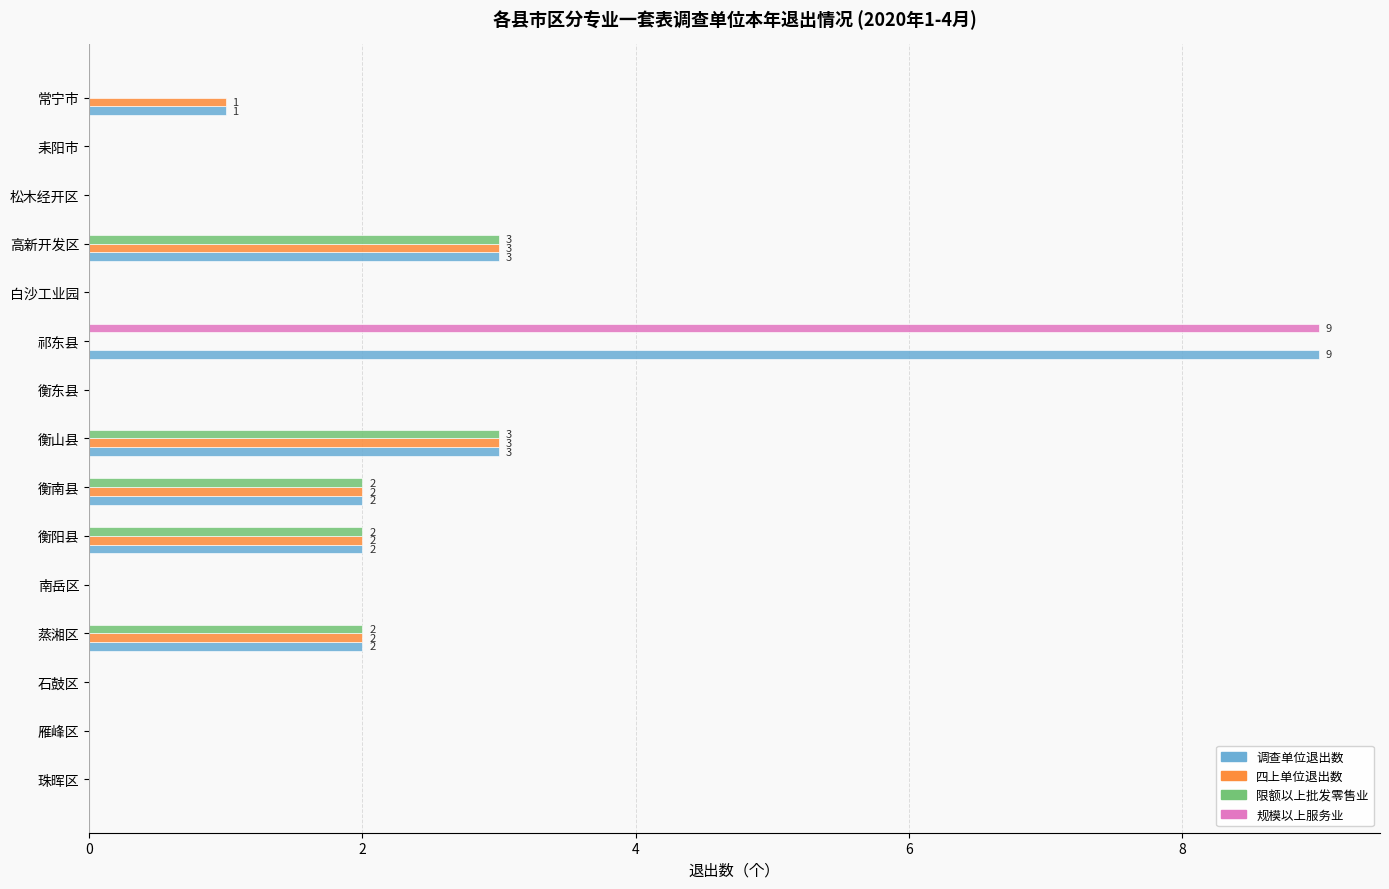

Count the 调查单位退出数 values in the range 0 to 2.

12